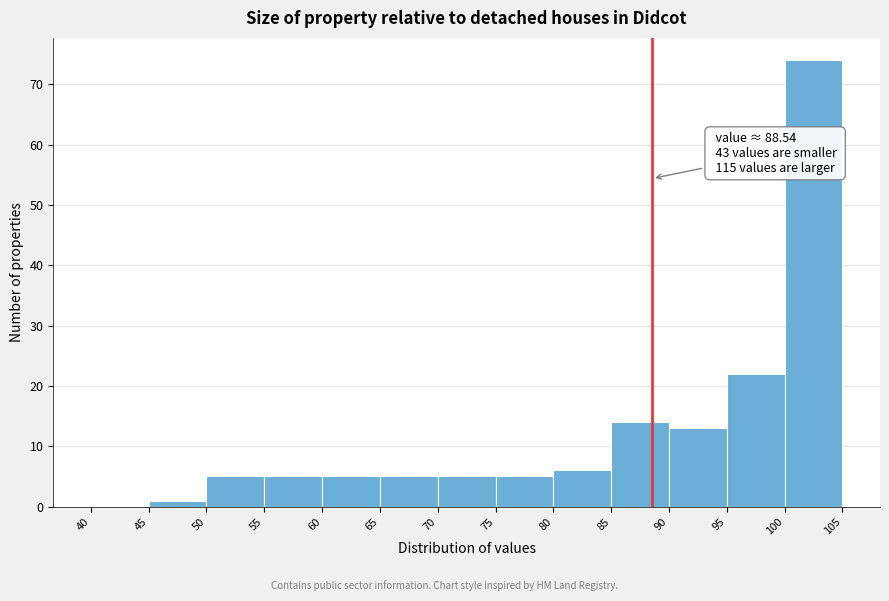

Over which range of the x-axis is the bar tallest?

100 to 105